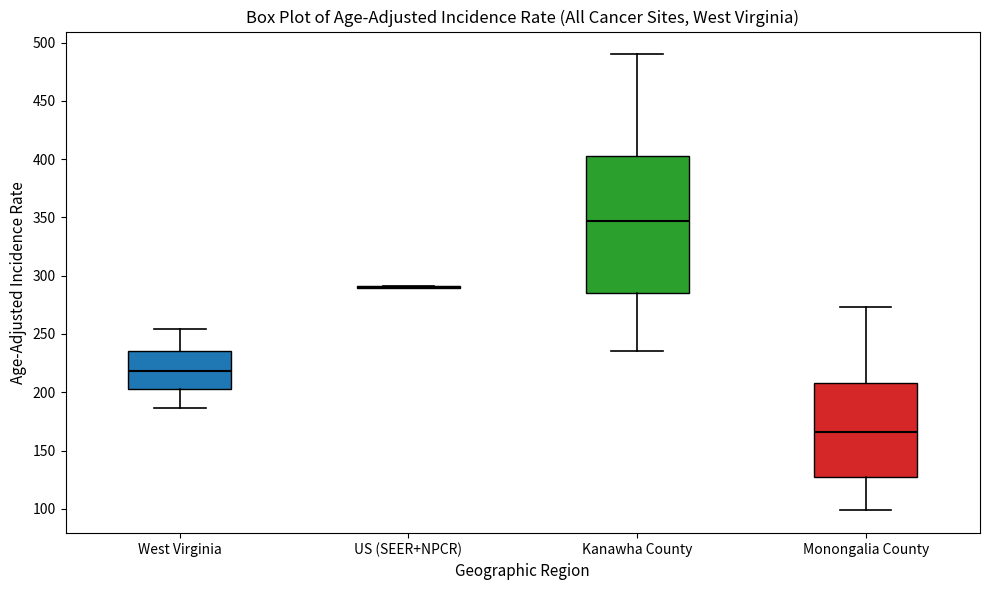

Reading left to right, read every box against the y-axis: the position of its median line, the range the box covers, and the ends of its whiskers. The values are not printed on the chart, so give them approximately, as read against the axis.

West Virginia: median 220, box 205 to 235, whiskers 185 to 255
US (SEER+NPCR): box collapsed to a line at 290, whiskers 290 to 290
Kanawha County: median 345, box 285 to 405, whiskers 235 to 490
Monongalia County: median 165, box 130 to 210, whiskers 100 to 275